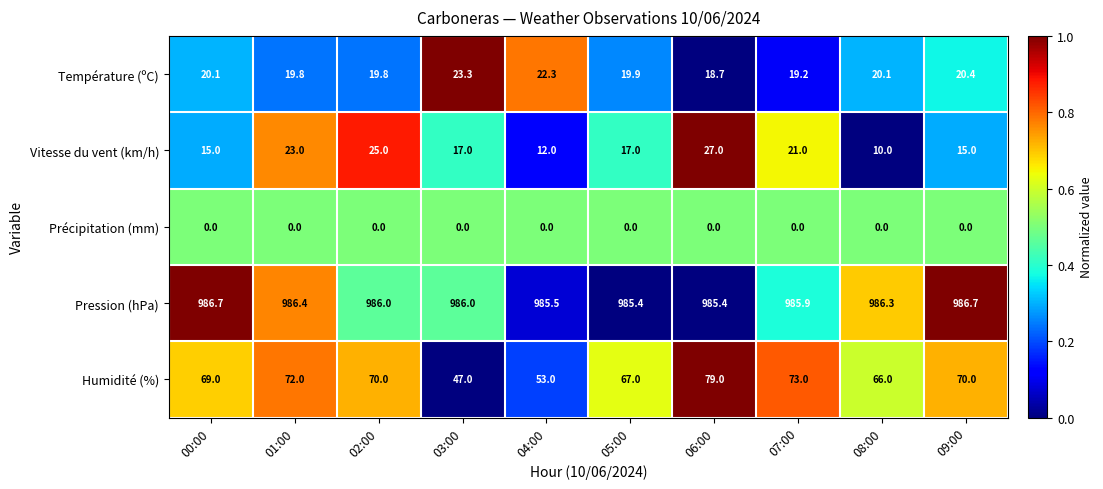

What is the difference between the highest and lowest values at 07:00?

985.9